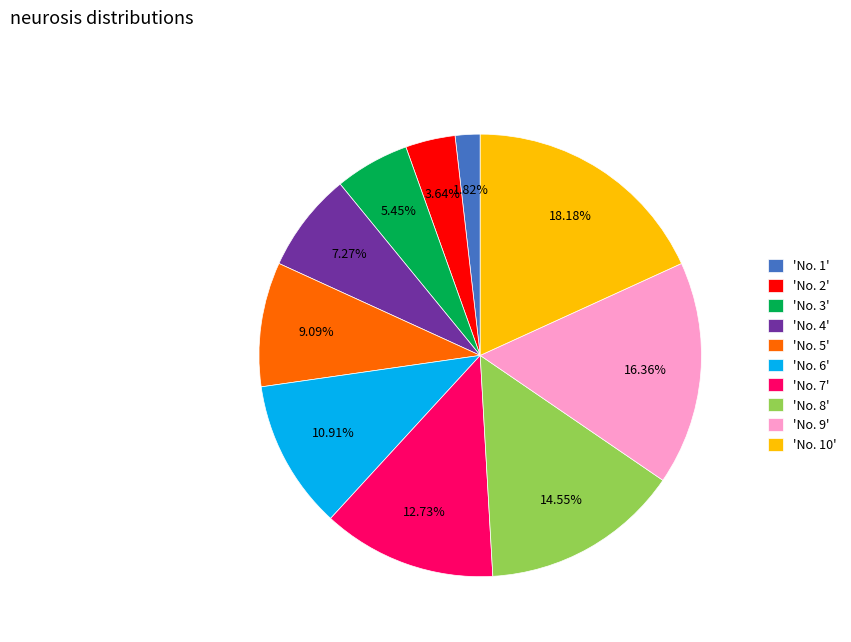

Is there any slice that represents more than half of the pie?

No